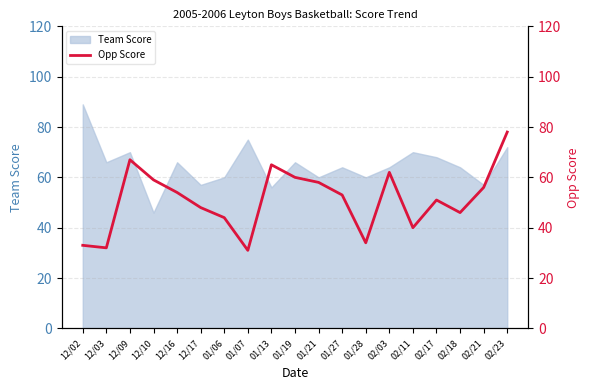

Is it true that Team Score equals 15 at 02/11?

False